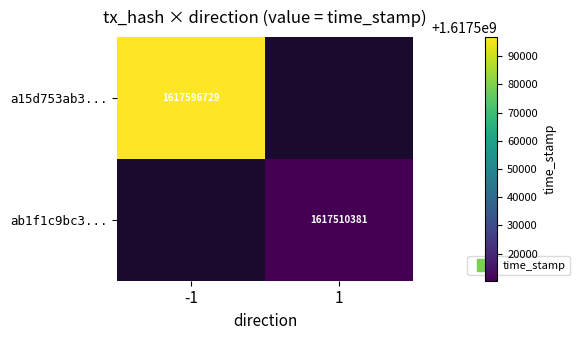

Which category has the highest value across all series?

-1